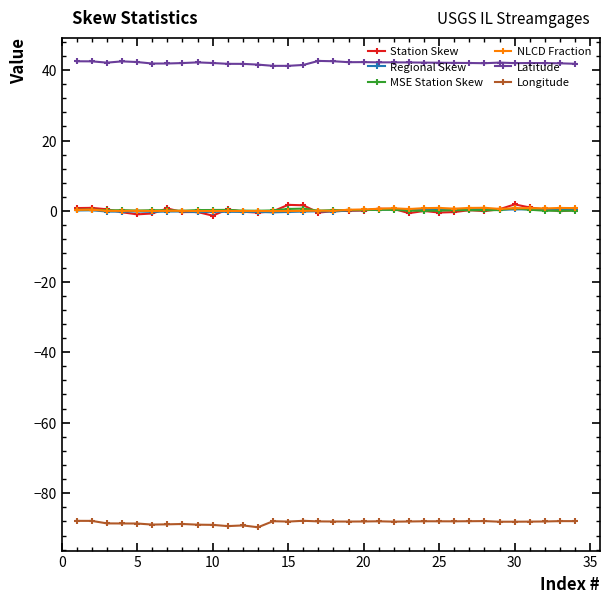

True or false: NLCD Fraction and Latitude cross at least once.

False